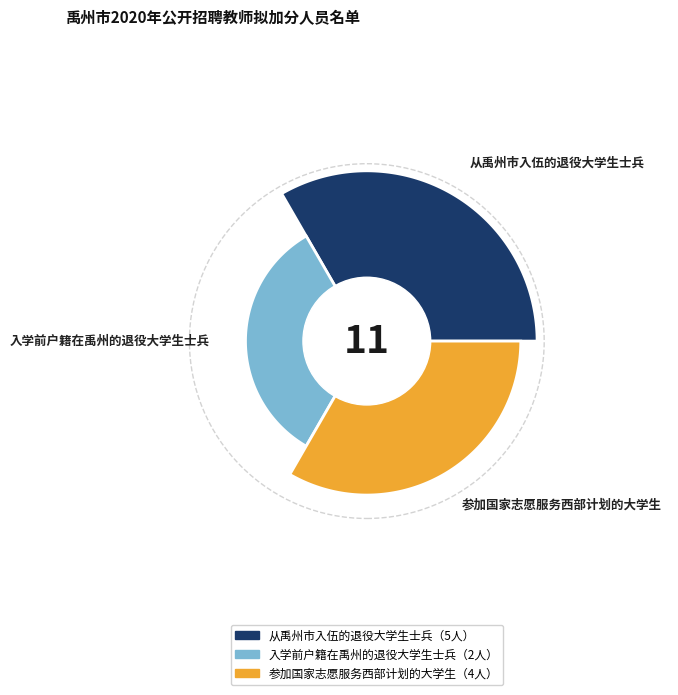

Does 入学前户籍在禹州的退役大学生士兵 account for over 50% of the chart?

No